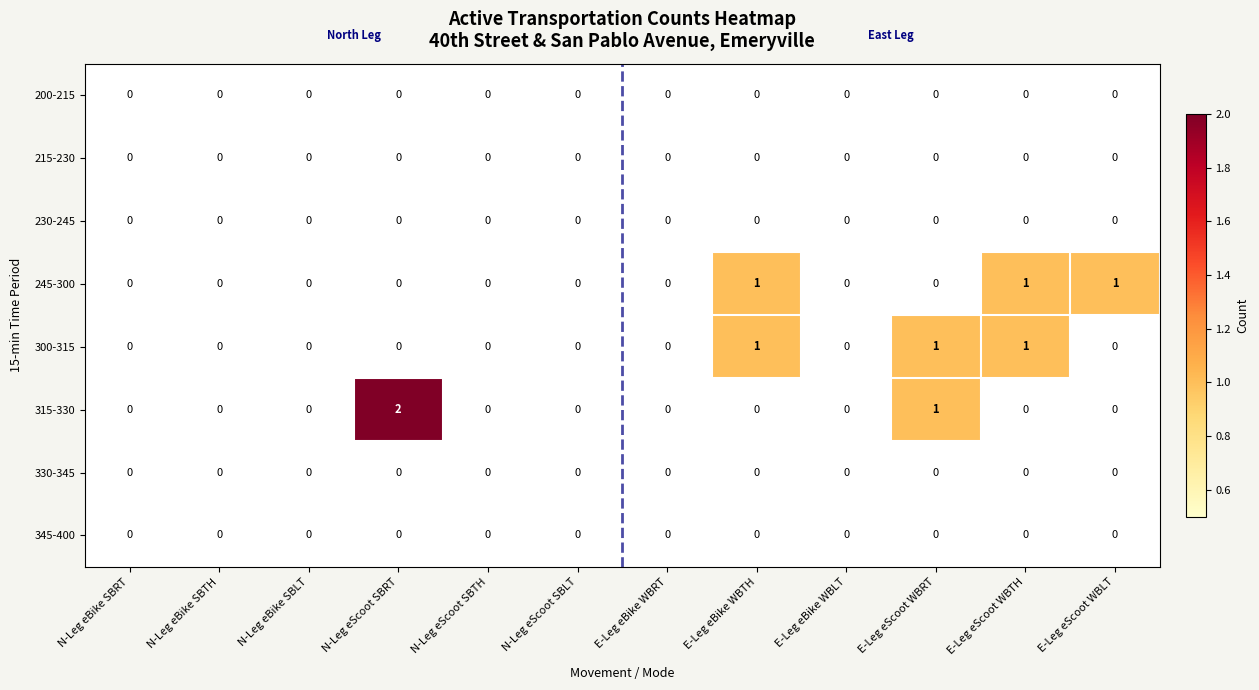

The value of 215-230 at E-Leg eScoot WBTH is 0. True or false?

True